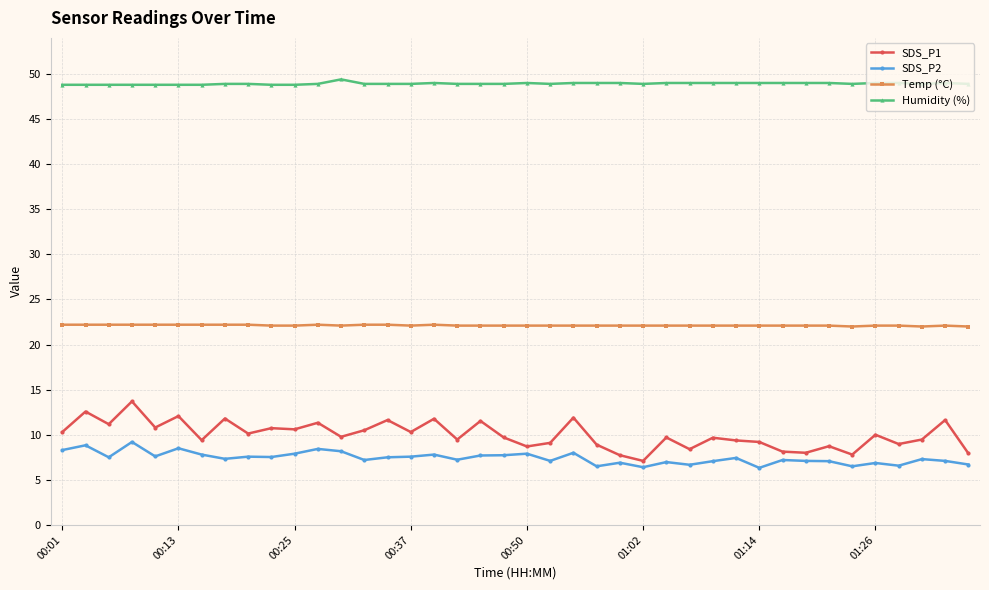

True or false: Humidity (%) and SDS_P2 cross at least once.

False